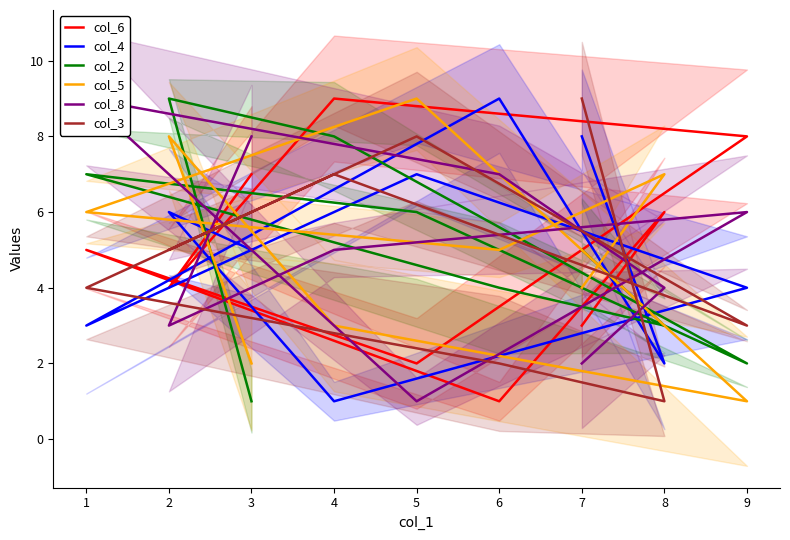

How many col_6 values are between 3 and 7?

5